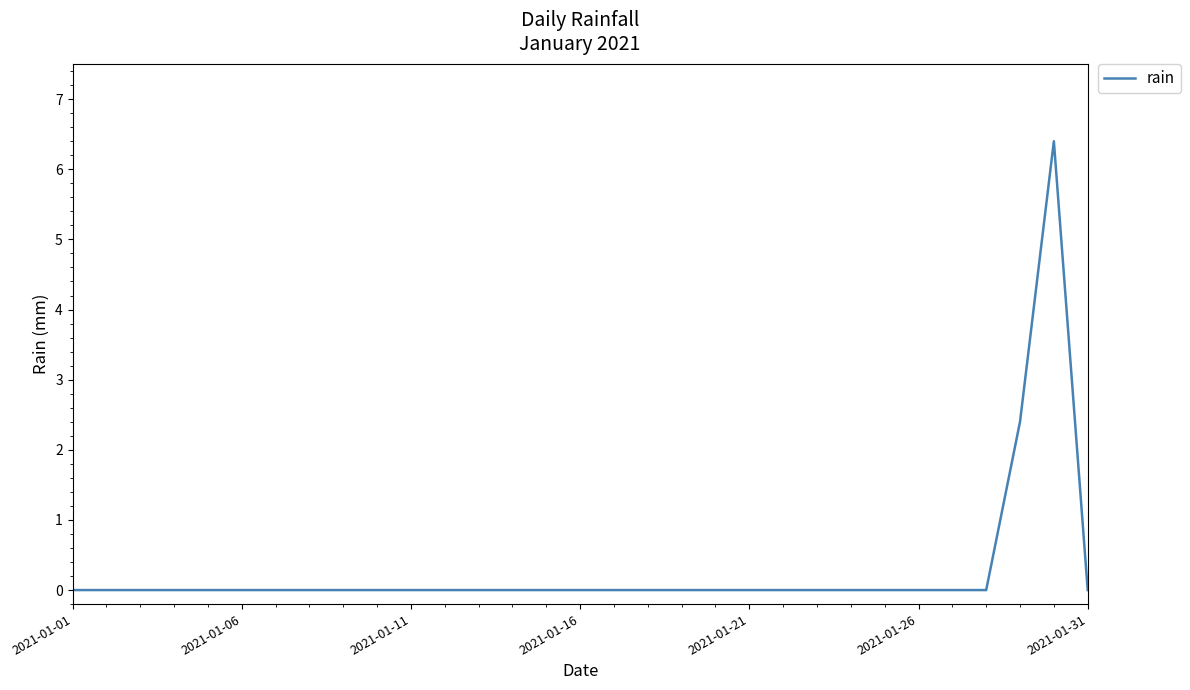

Does the chart have visible grid lines?

No